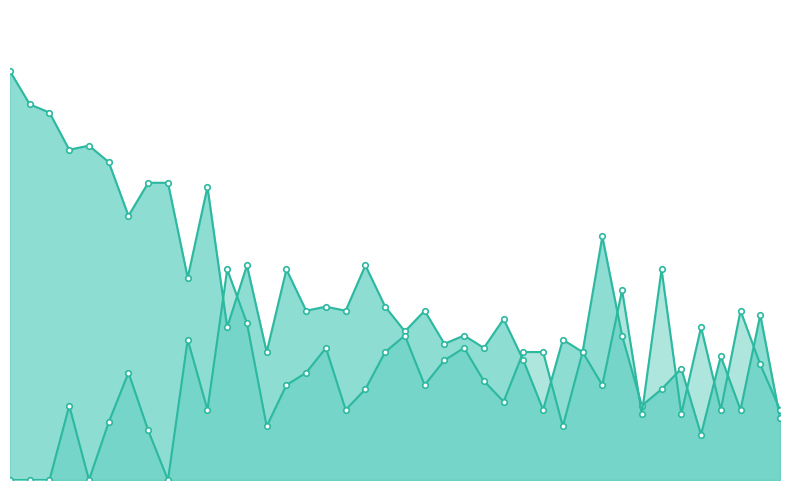

What is the difference between the maximum and second lowest values in the Response 2 Percentage series?

51